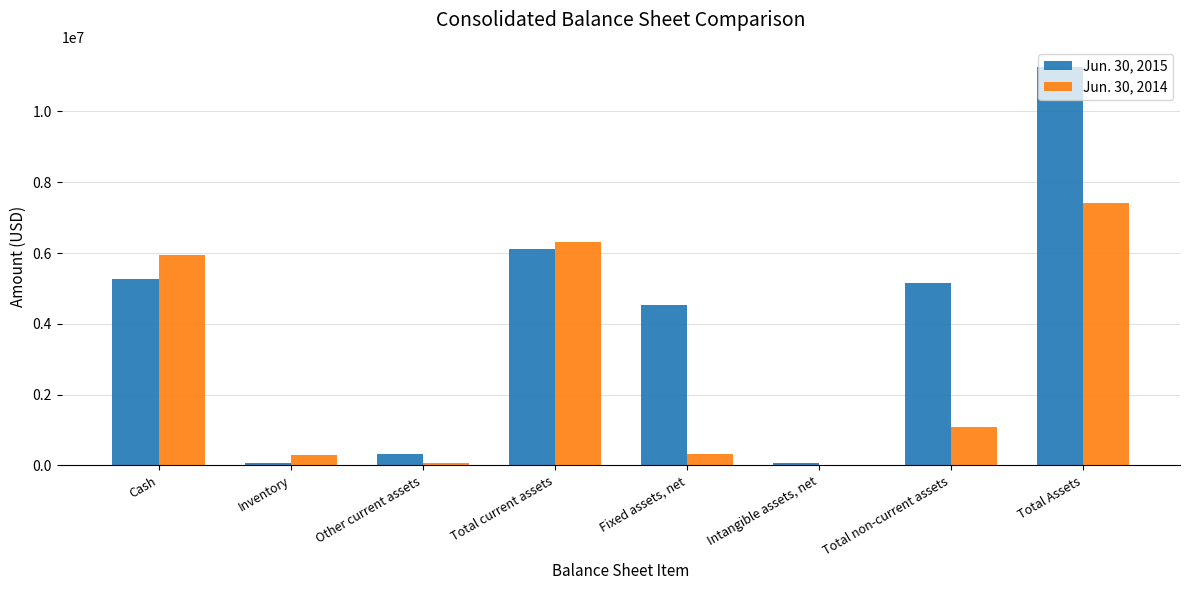

What is the sum of all Jun. 30, 2014 values?

21463956